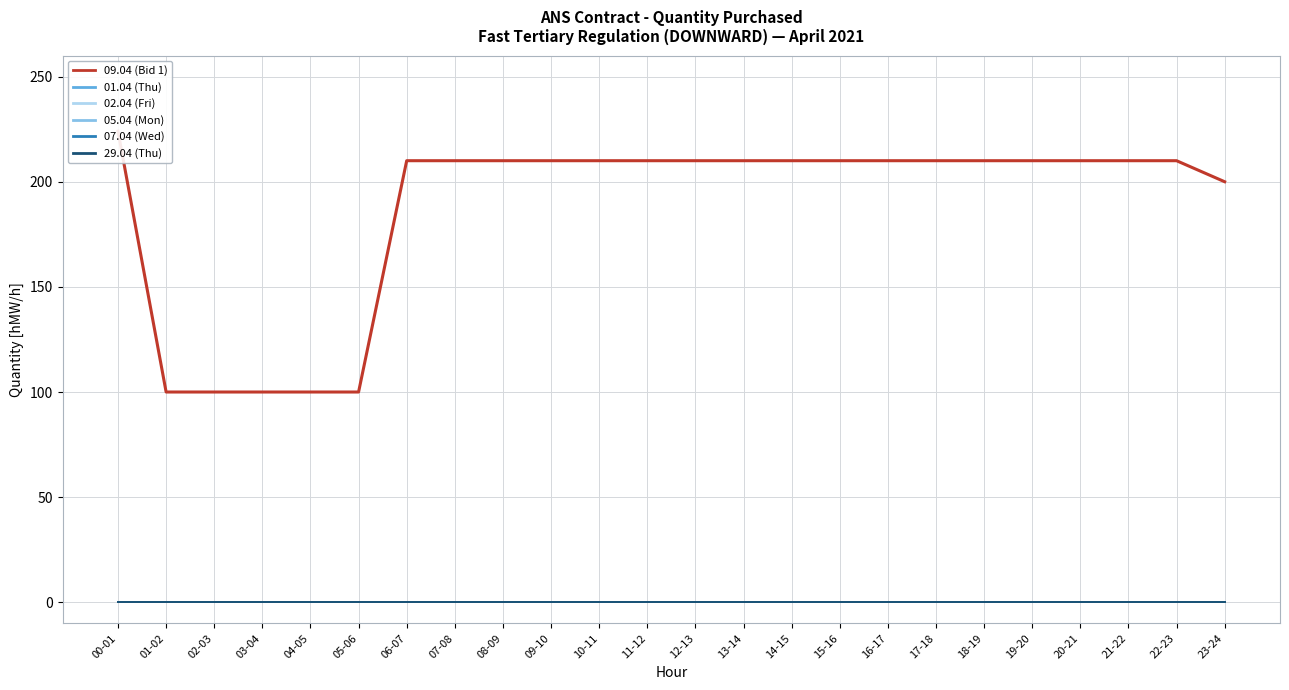

What is the label of the 9th point from the right?

15-16